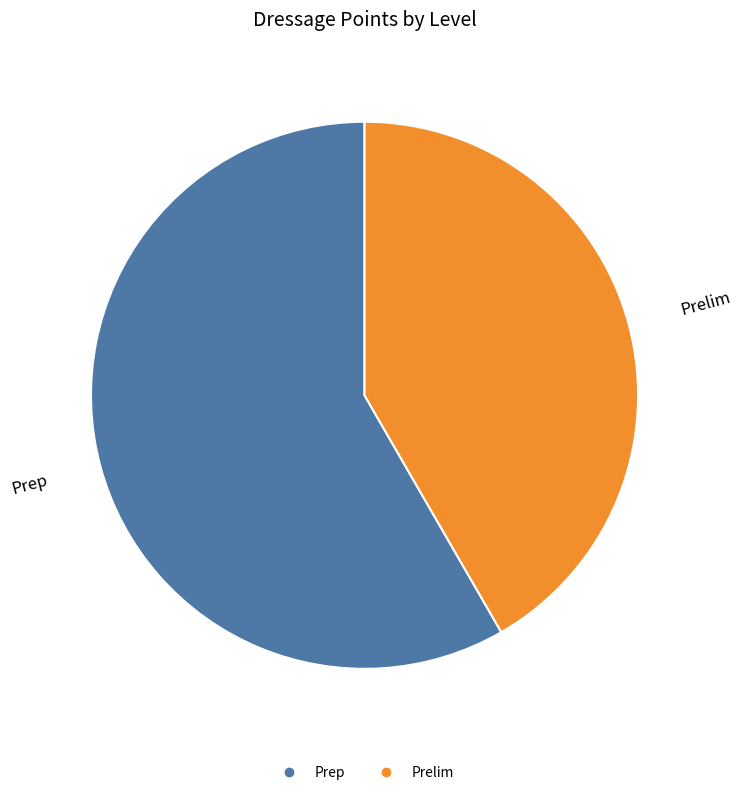

Between Prelim and Prep, which is larger?

Prep